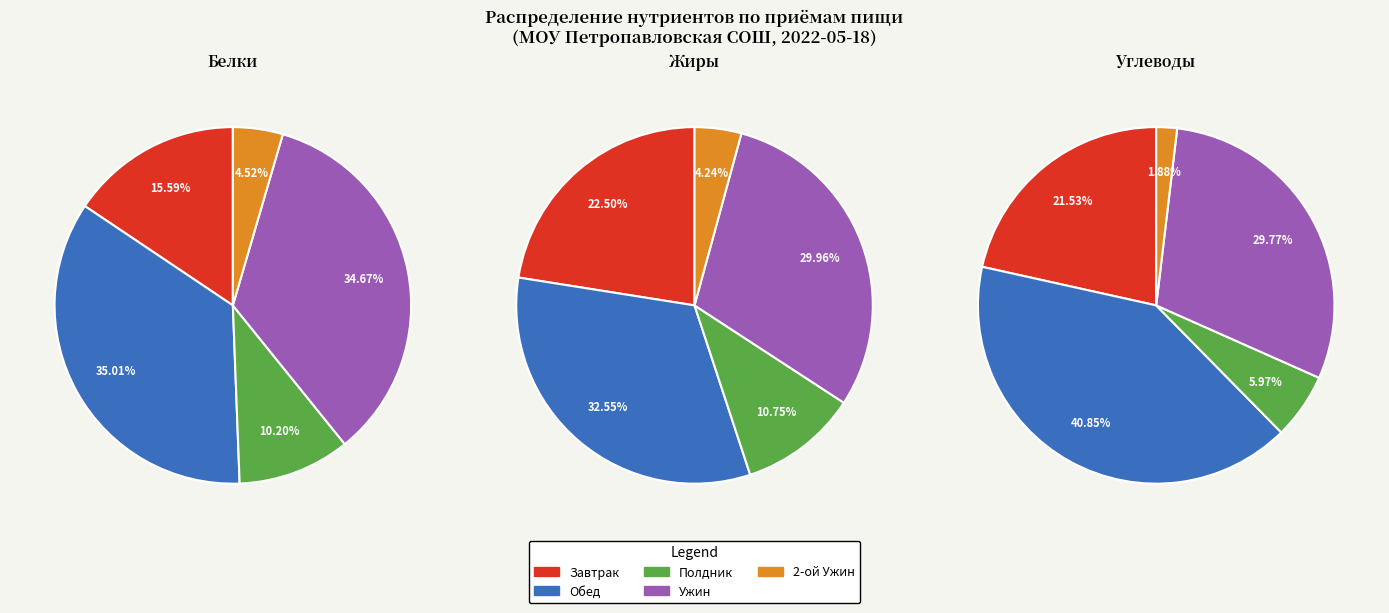

How many slices are in this pie chart?

5